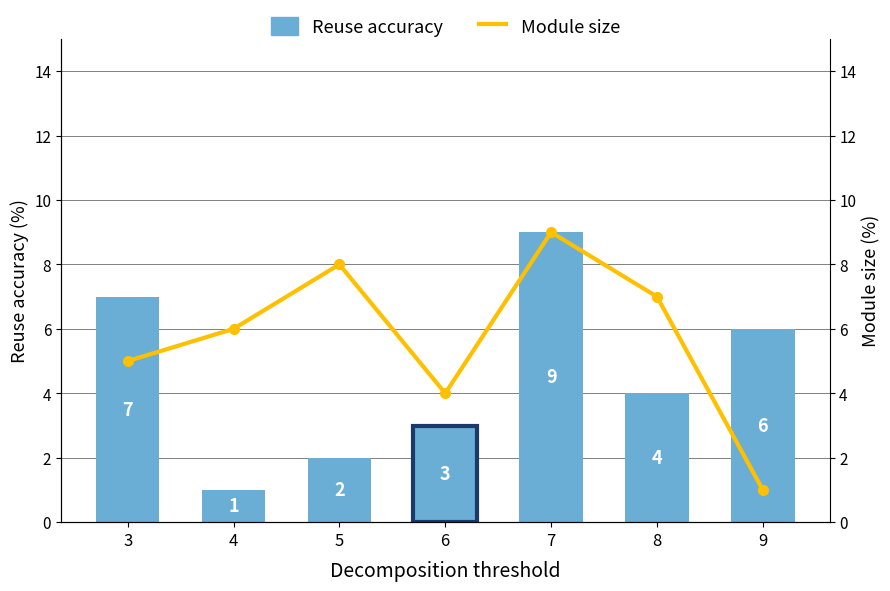

How many categories are shown in the chart?

7